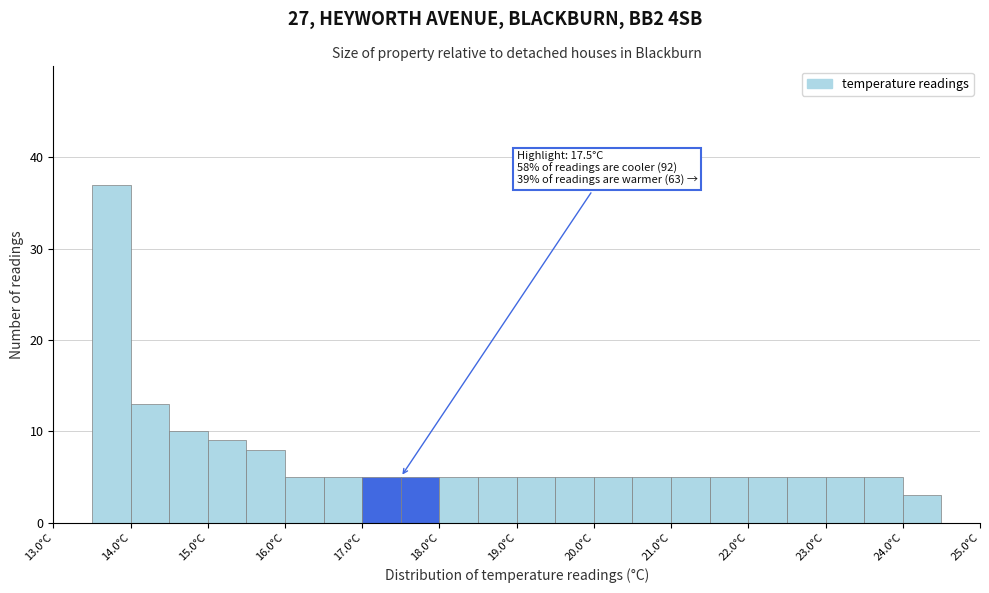

Which range on the x-axis has the tallest bar?

13.5 to 14.0